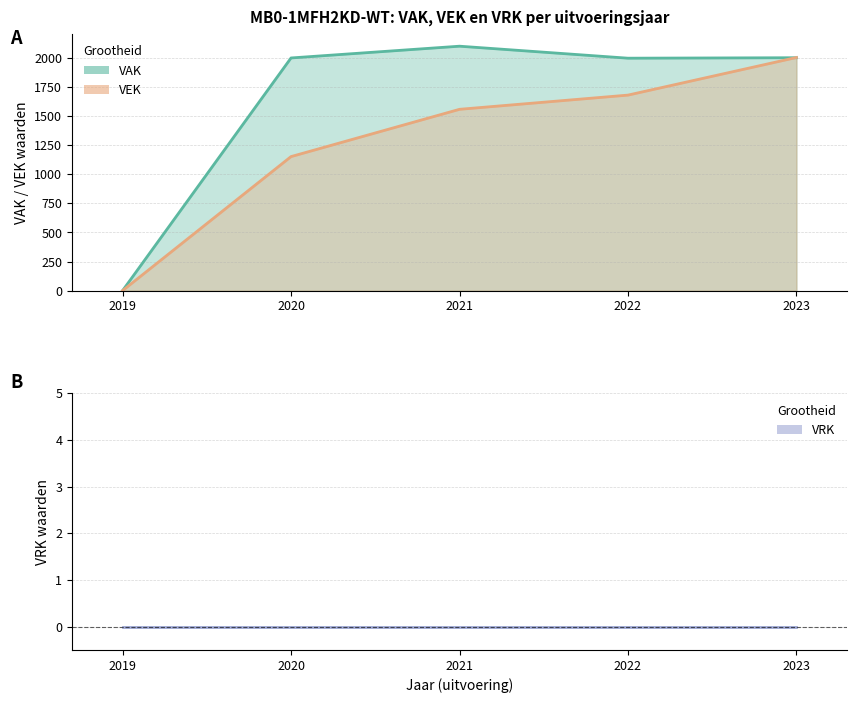

How many values in VAK are above zero?

4